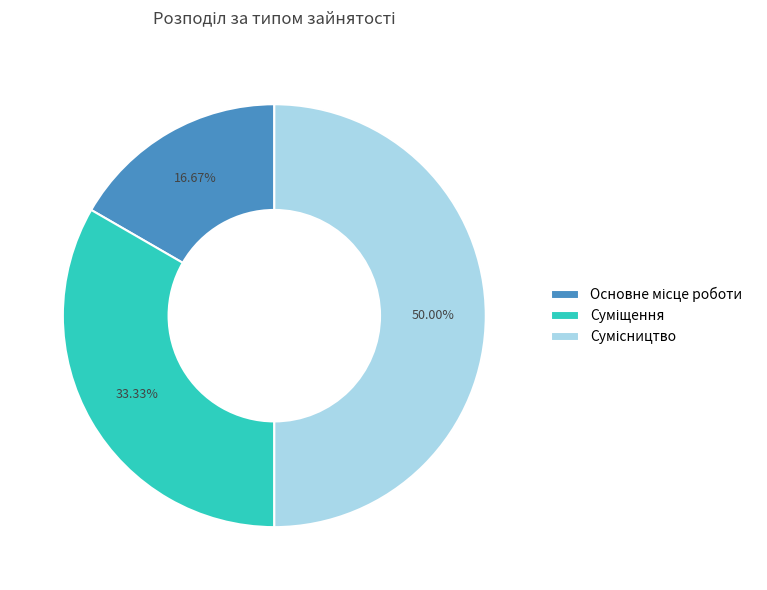

How many segments does this pie chart have?

3